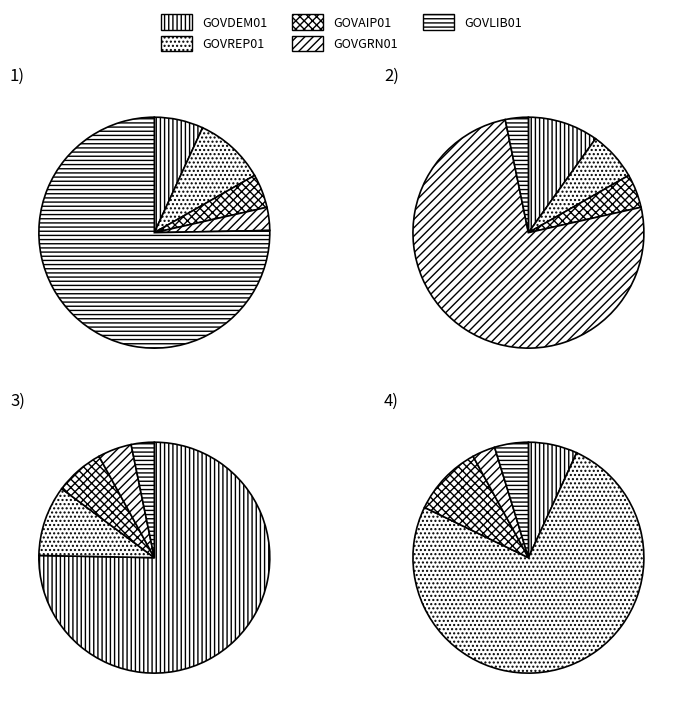

Which slice is the largest?

GOVLIB01